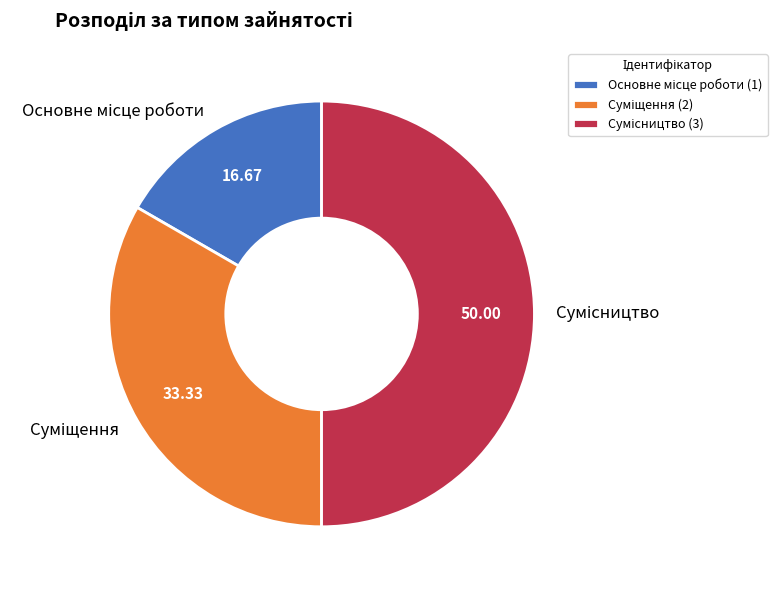

To the nearest percent, what is the combined percentage of Основне місце роботи and Сумісництво?

67%